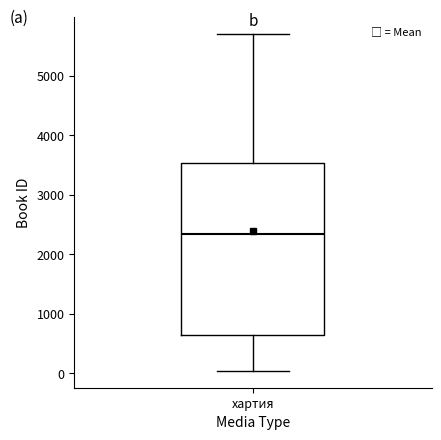

Where does the lower whisker of the box for хартия end on the y-axis? The values are not printed on the chart, so give them approximately, as read against the axis.

0